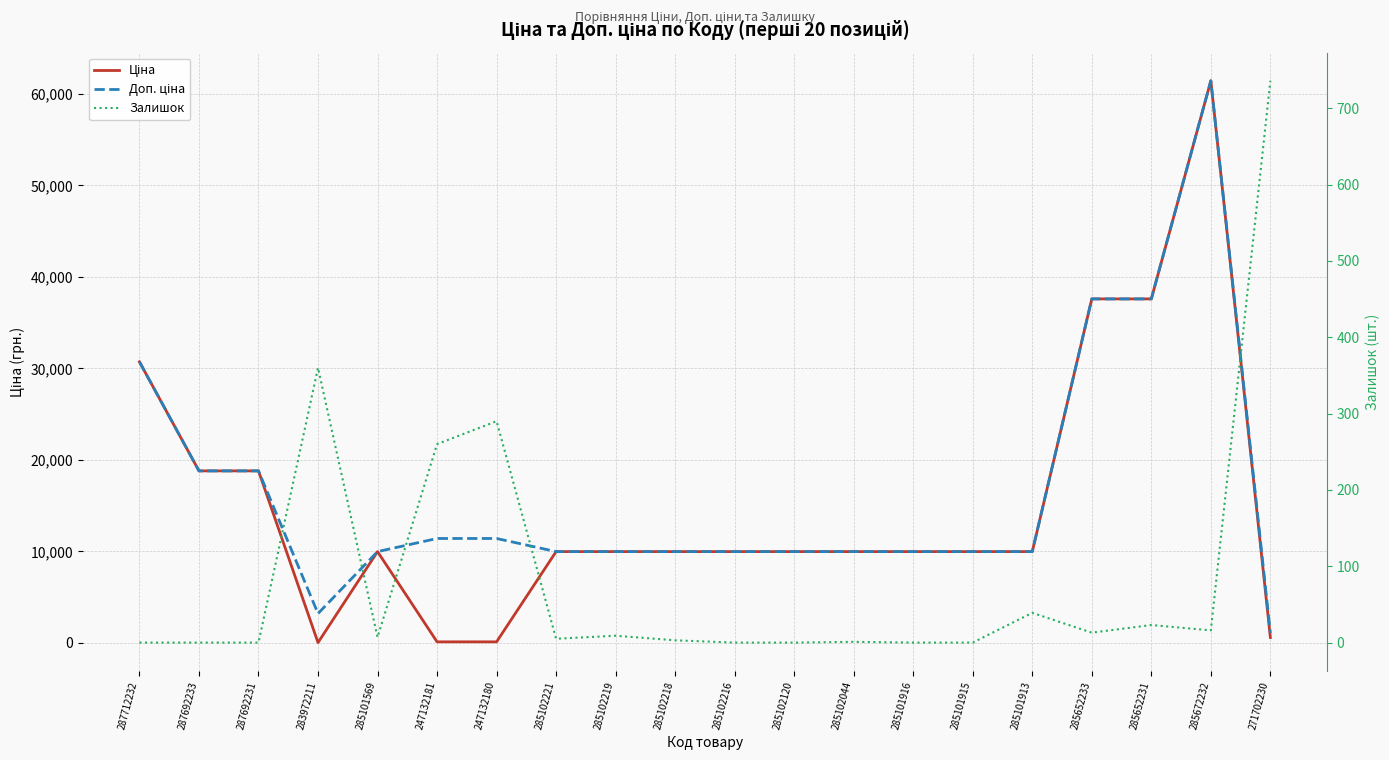

How many interior local peaks does the Доп. ціна series have?

1